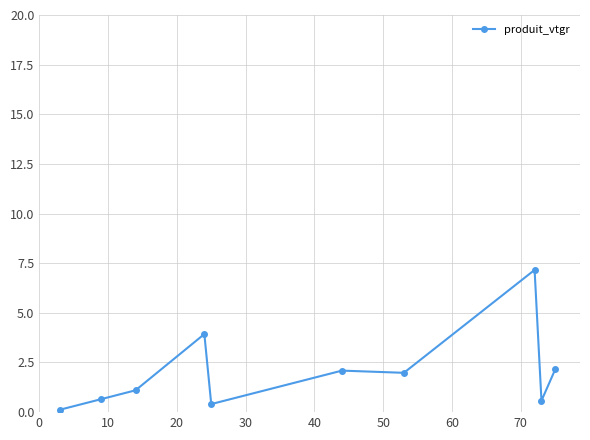

What is the difference between the second highest and minimum values?

3.8